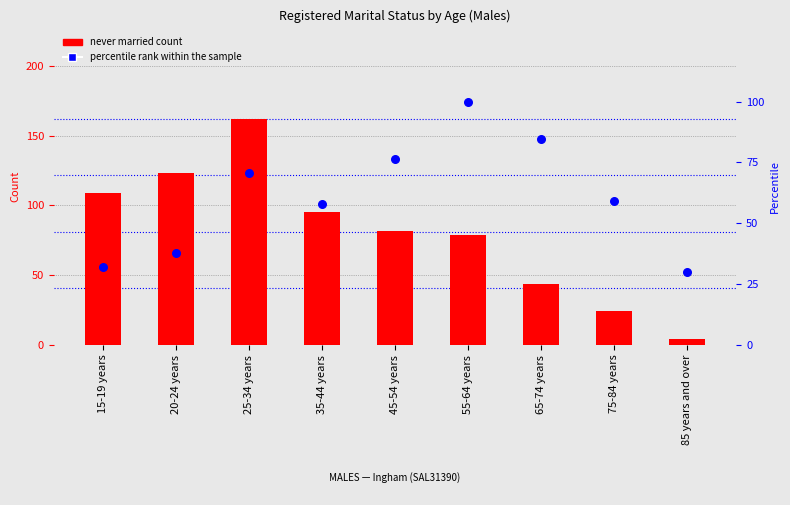

Which series contains the lowest Y value?

never married count